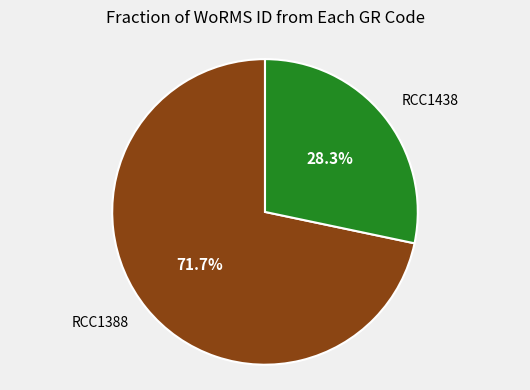

Which has a higher value, RCC1388 or RCC1438?

RCC1388